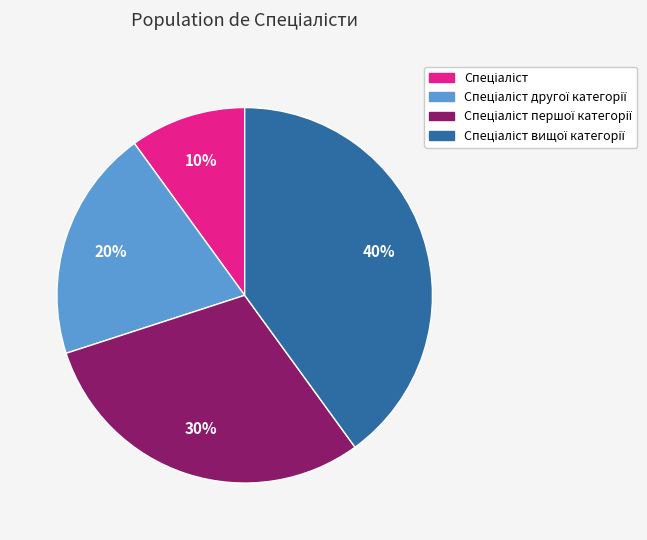

Is there any slice that represents more than half of the pie?

No